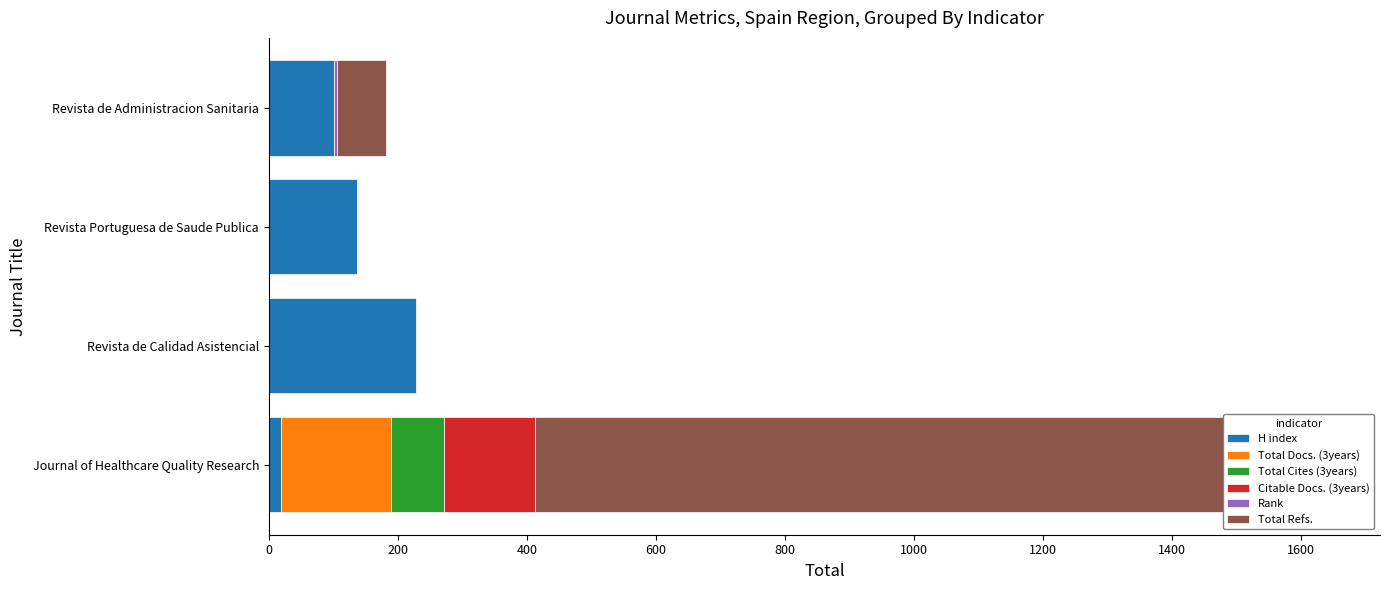

Rank the series at Revista de Administracion Sanitaria from lowest to highest value.

Total Docs. (3years), Total Cites (3years), Citable Docs. (3years), Rank, Total Refs., H index